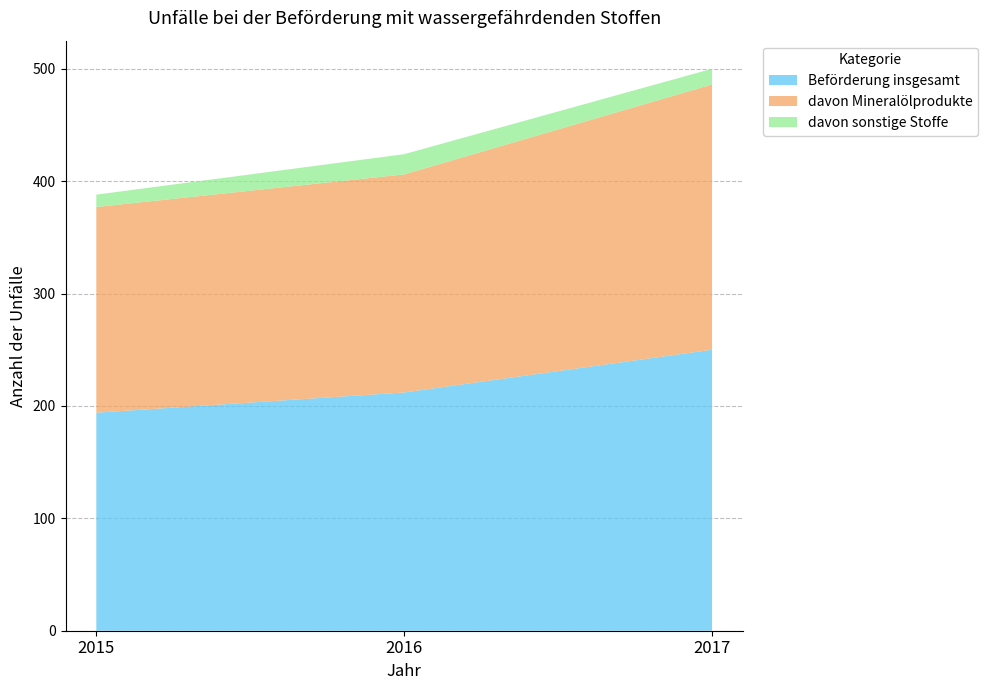

Reading left to right, what are all the values shown in this chart?

Beförderung insgesamt: 2015=194	2016=212	2017=250
davon Mineralölprodukte: 2015=183	2016=194	2017=236
davon sonstige Stoffe: 2015=11	2016=18	2017=14